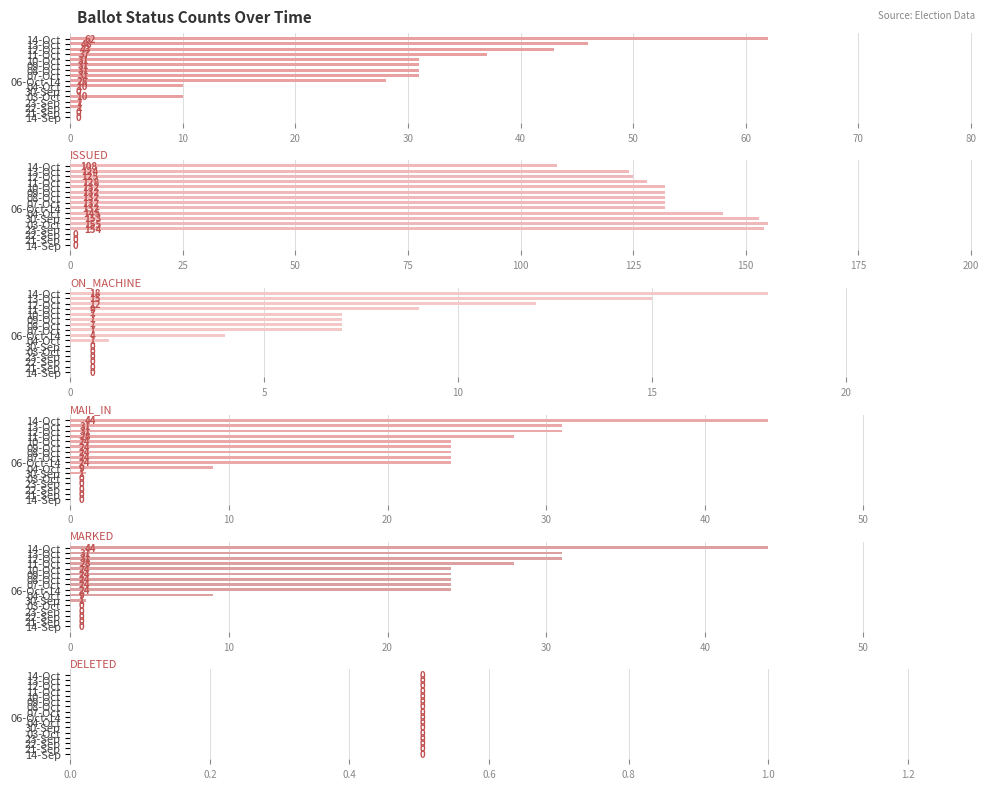

Count the number of categories in the chart.

16